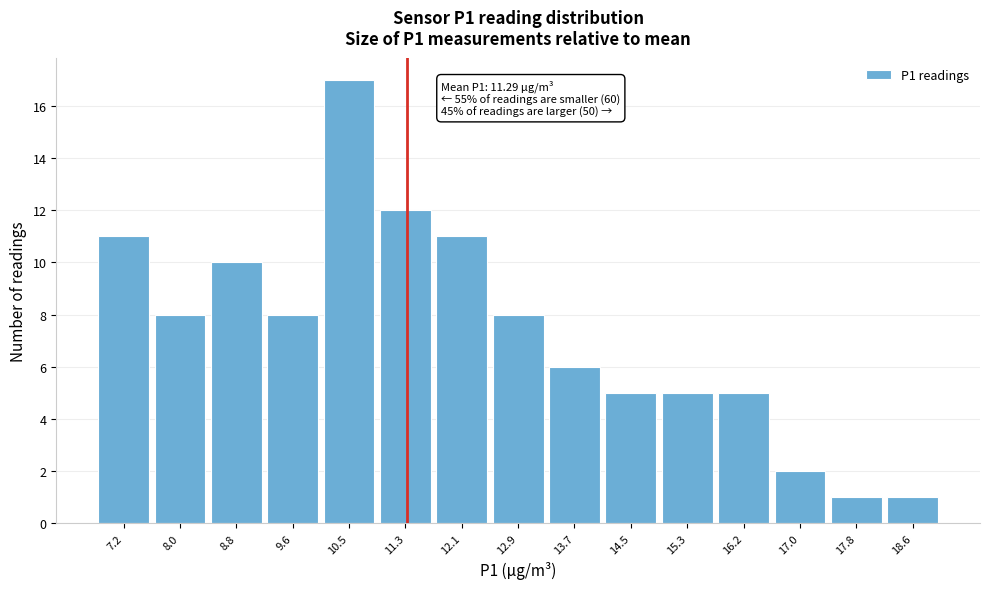

Which range on the x-axis has the tallest bar?

10.1 to 10.9